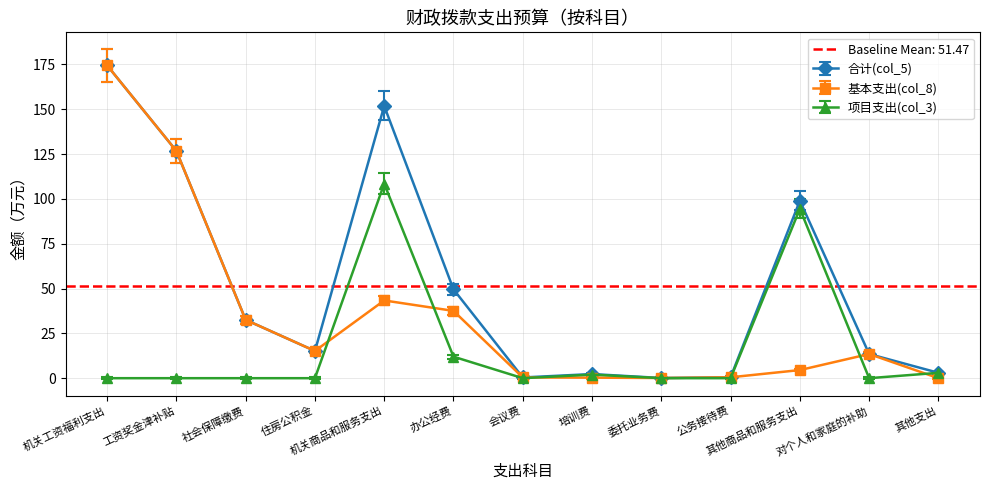

How many lines are shown in the chart?

3